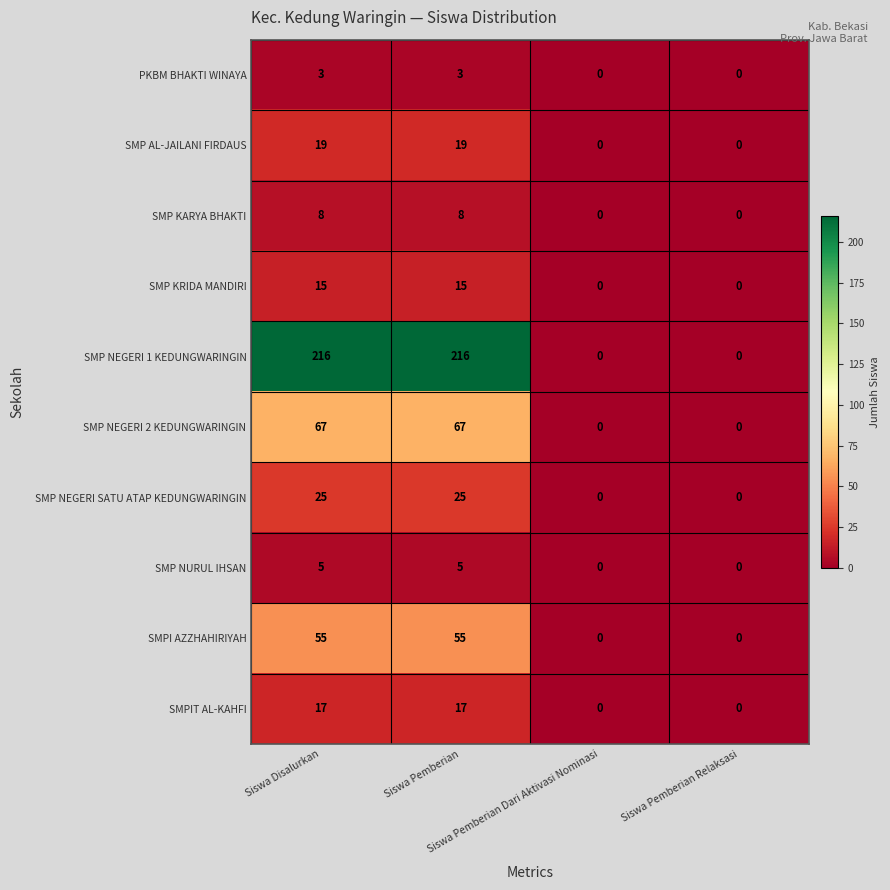

What is the difference between the maximum and second lowest values in the SMP NEGERI SATU ATAP KEDUNGWARINGIN series?

25